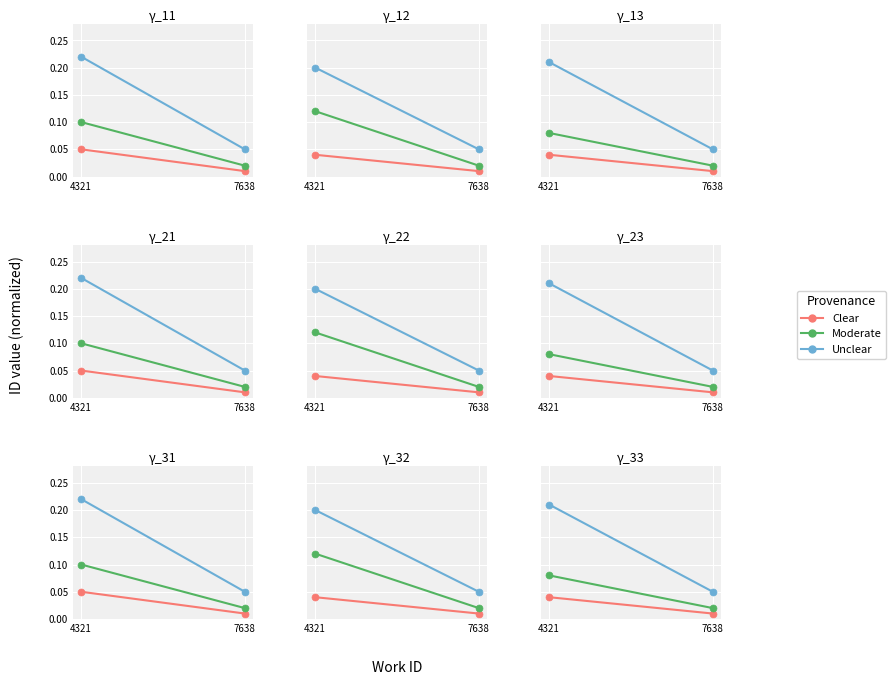

What are all the series names shown in the legend?

Clear, Moderate, Unclear